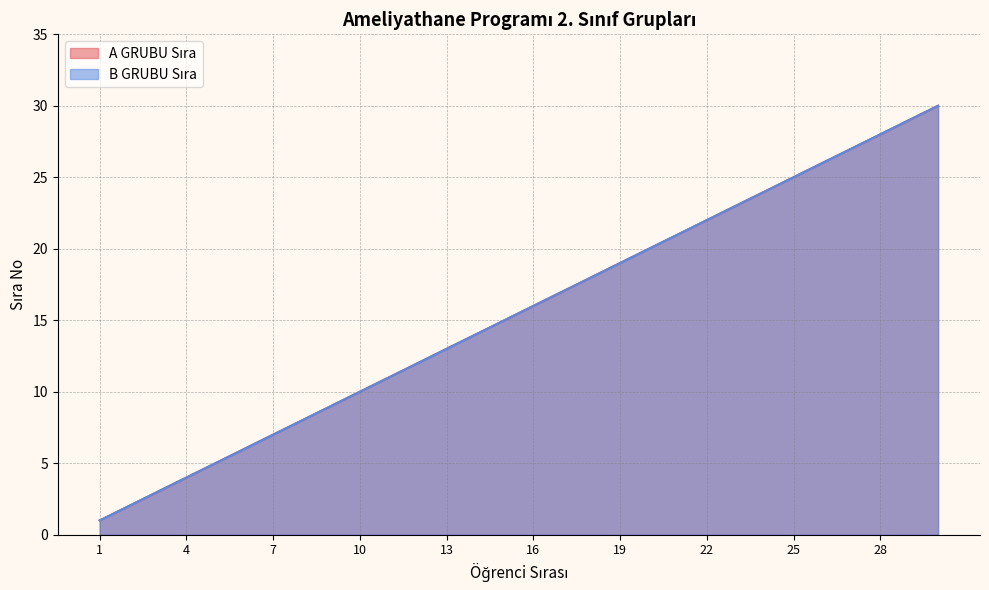

What is the greatest value displayed?

30